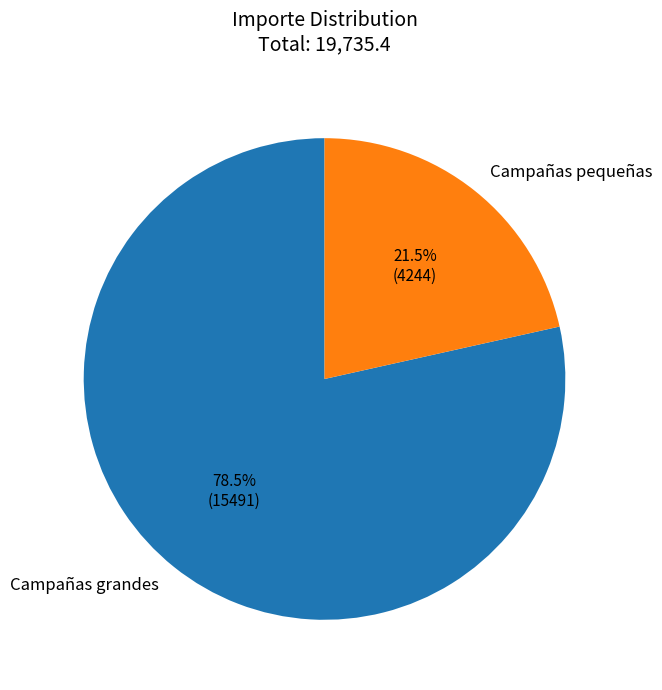

What portion of the pie excludes Campañas grandes?

21.5%